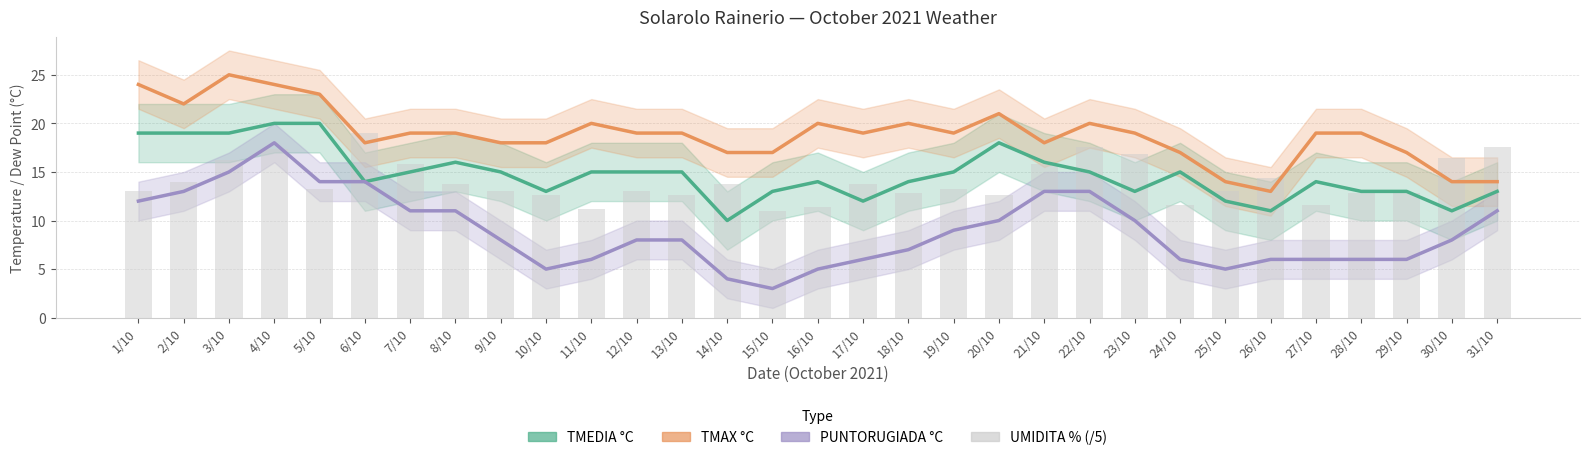

What is the greatest value displayed?

25.0